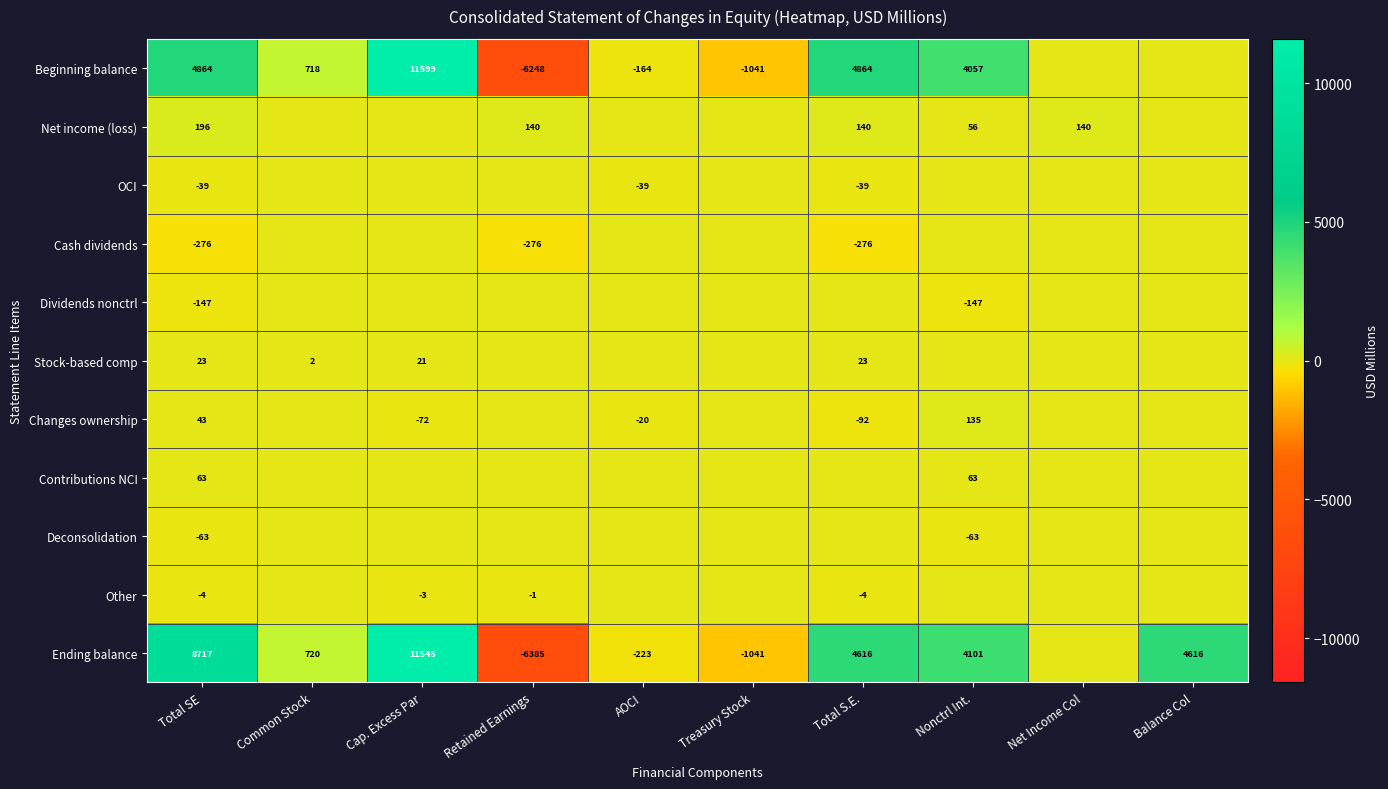

What is the total value across all series at Total SE?

13377